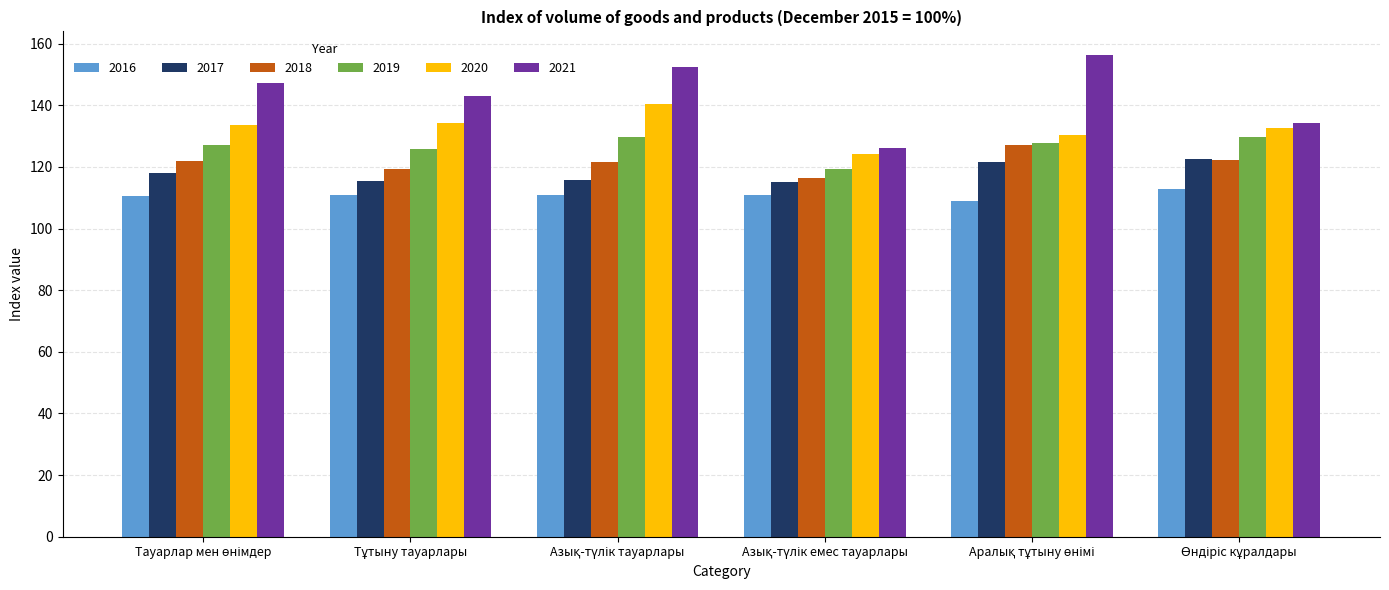

Which series has the largest total across all categories?

2021